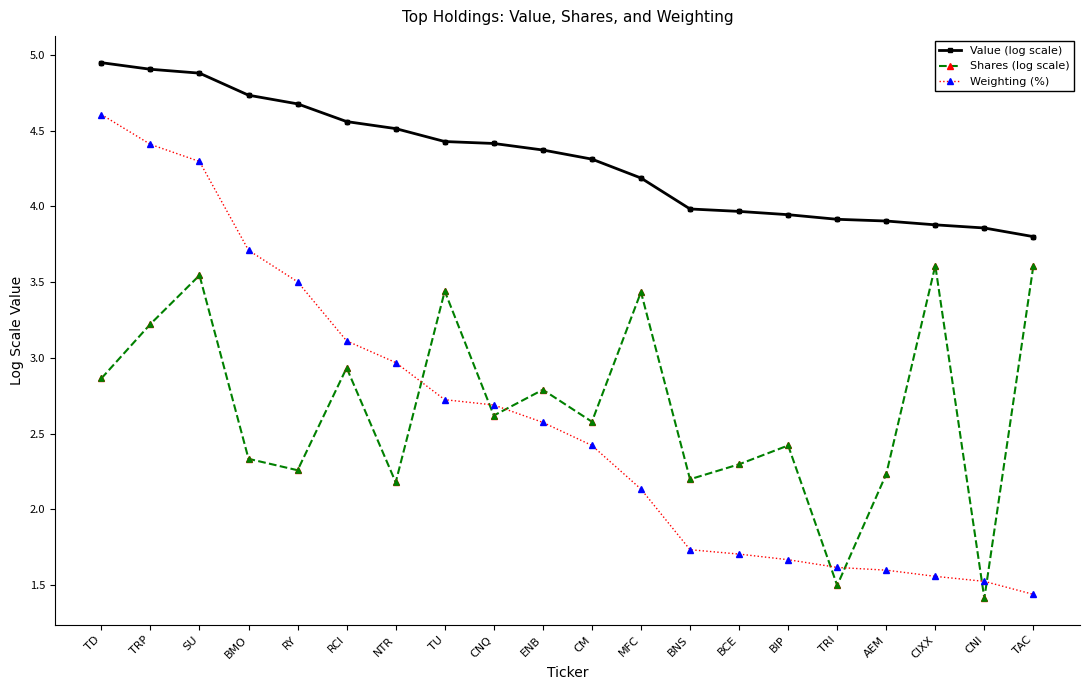

Between SU and RCI, which series saw the biggest shift?

Weighting (%)